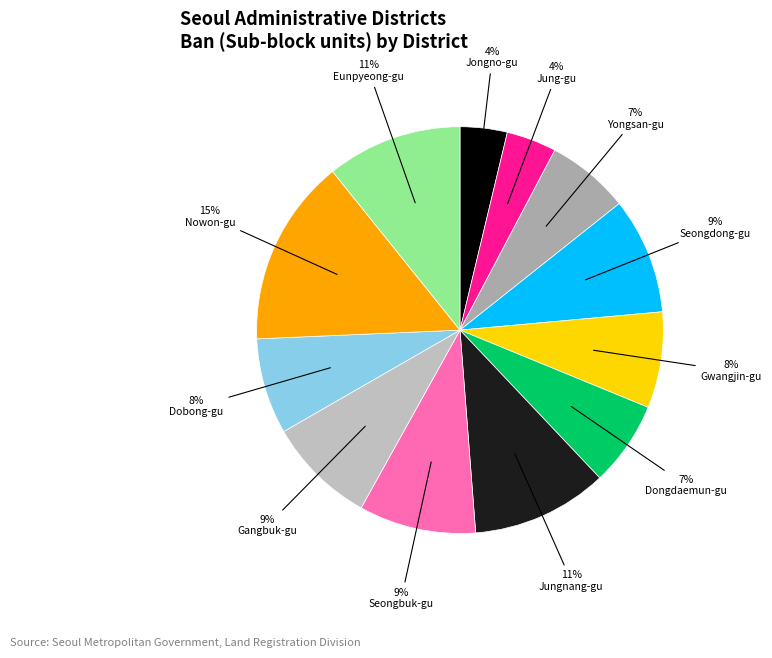

Is there any slice that represents more than half of the pie?

No